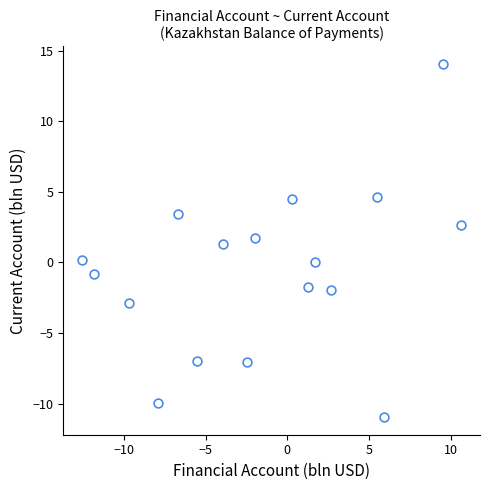

What Y value in the scatter plot is closest to 1?

1.3